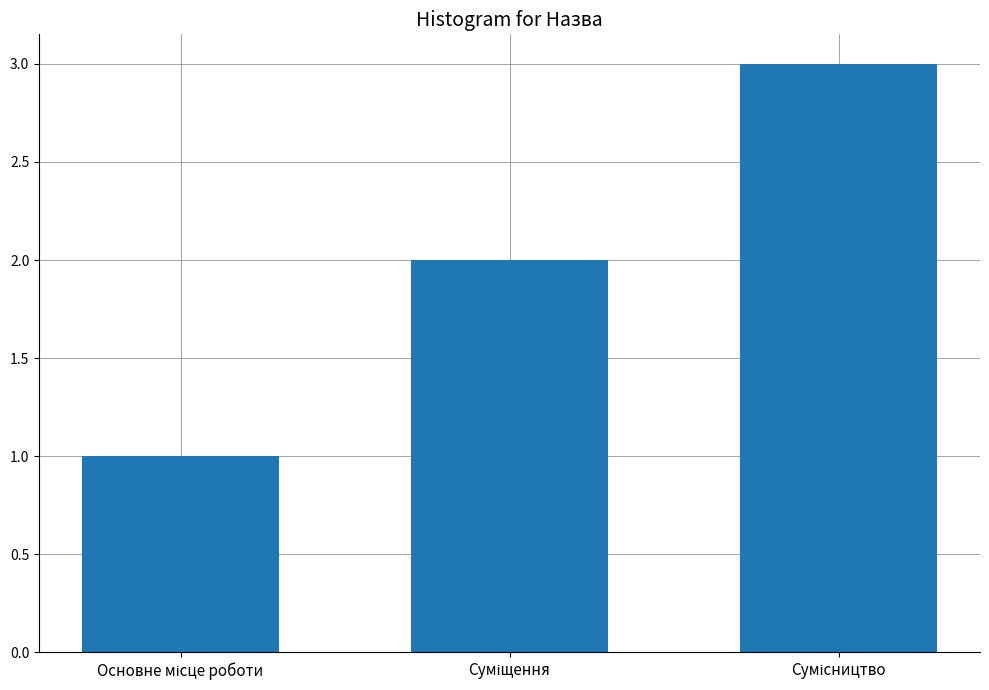

What is the sum of all values?

6